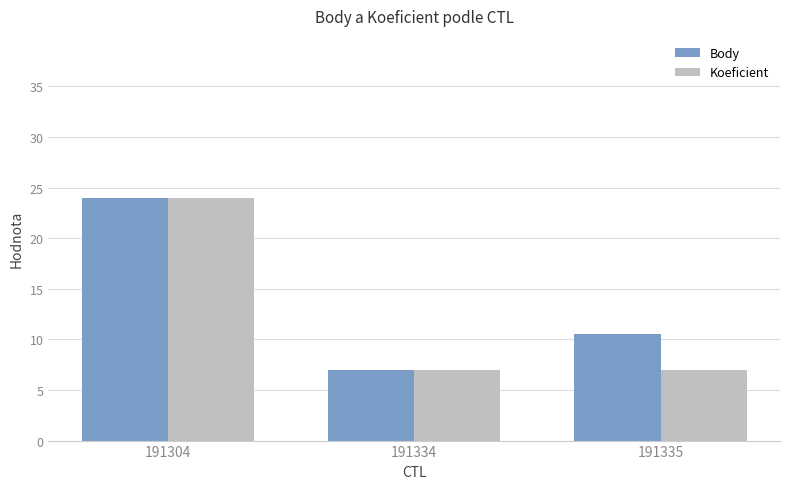

At which label does Koeficient reach its peak?

191304